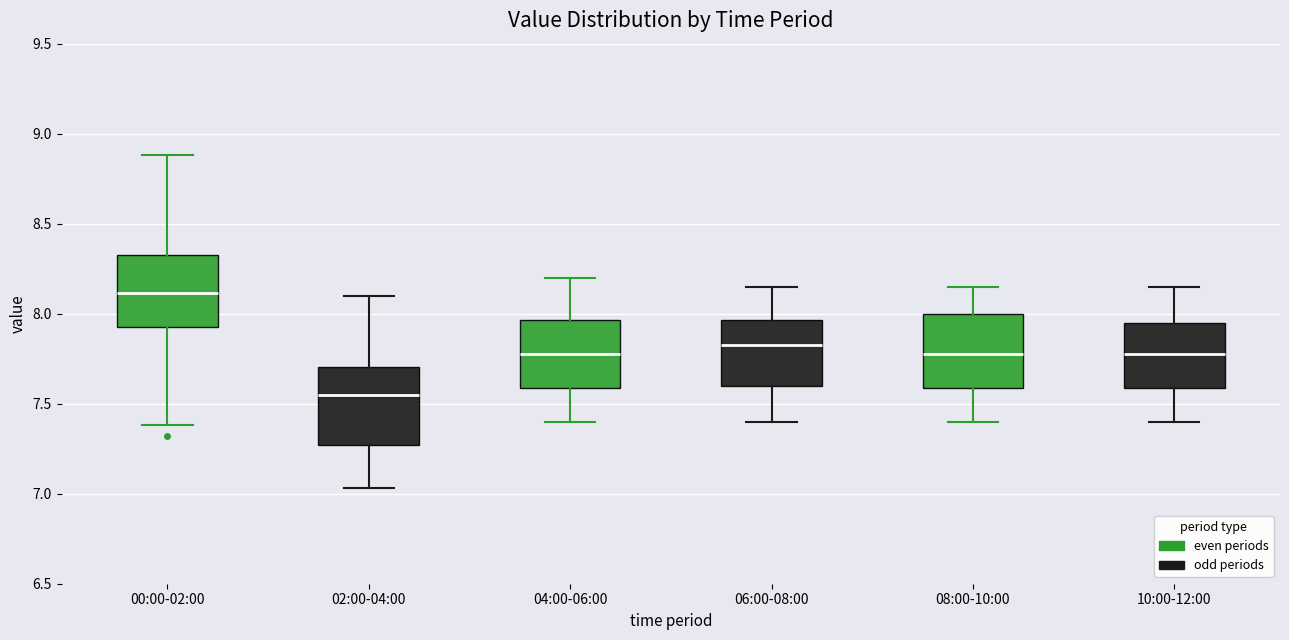

Where is the lower edge of the box for 08:00-10:00 on the y-axis? The values are not printed on the chart, so give them approximately, as read against the axis.

7.60